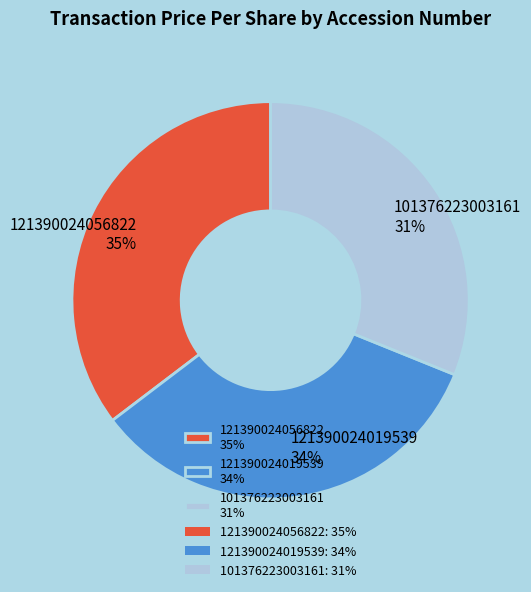

Which slice is the smallest?

101376223003161